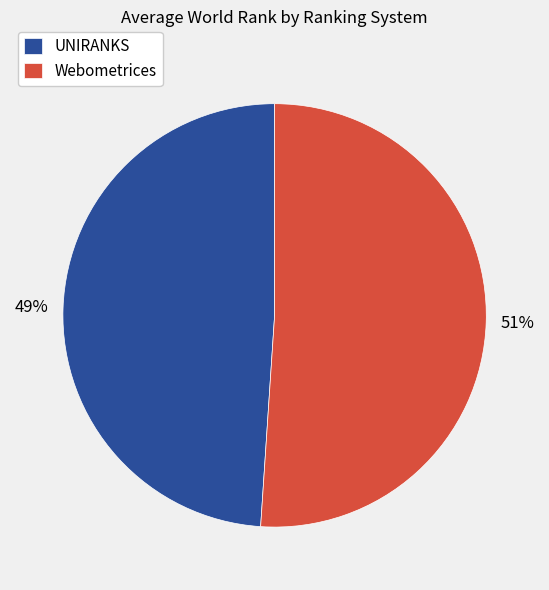

How many slices are in this pie chart?

2